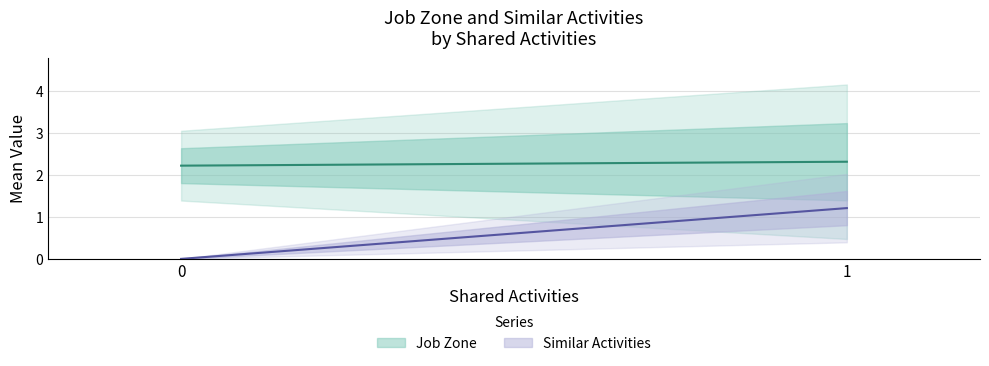

Which series has the widest spread of values?

Job Zone